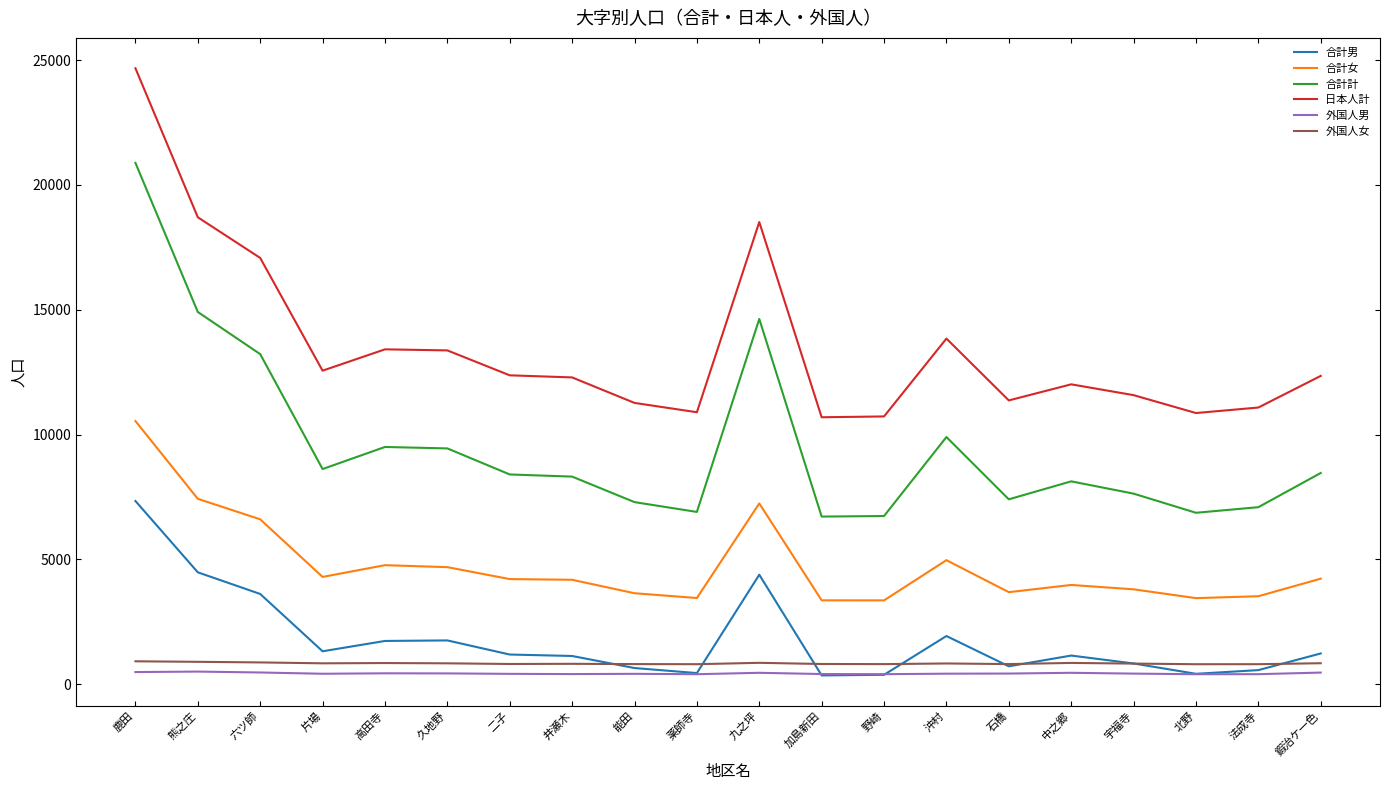

How many distinct data groups are displayed?

6